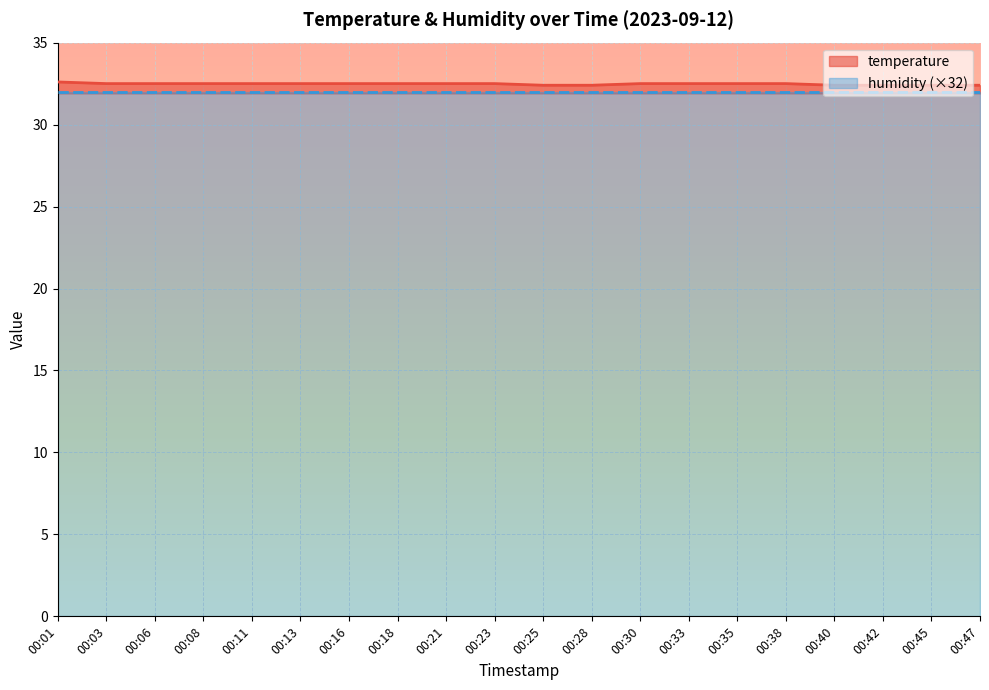

Reading left to right, extract all data points from this chart.

00:01=32.6	00:03=32.5	00:06=32.5	00:08=32.5	00:11=32.5	00:13=32.5	00:16=32.5	00:18=32.5	00:21=32.5	00:23=32.5	00:25=32.4	00:28=32.4	00:30=32.5	00:33=32.5	00:35=32.5	00:38=32.5	00:40=32.4	00:42=32.4	00:45=32.4	00:47=32.4